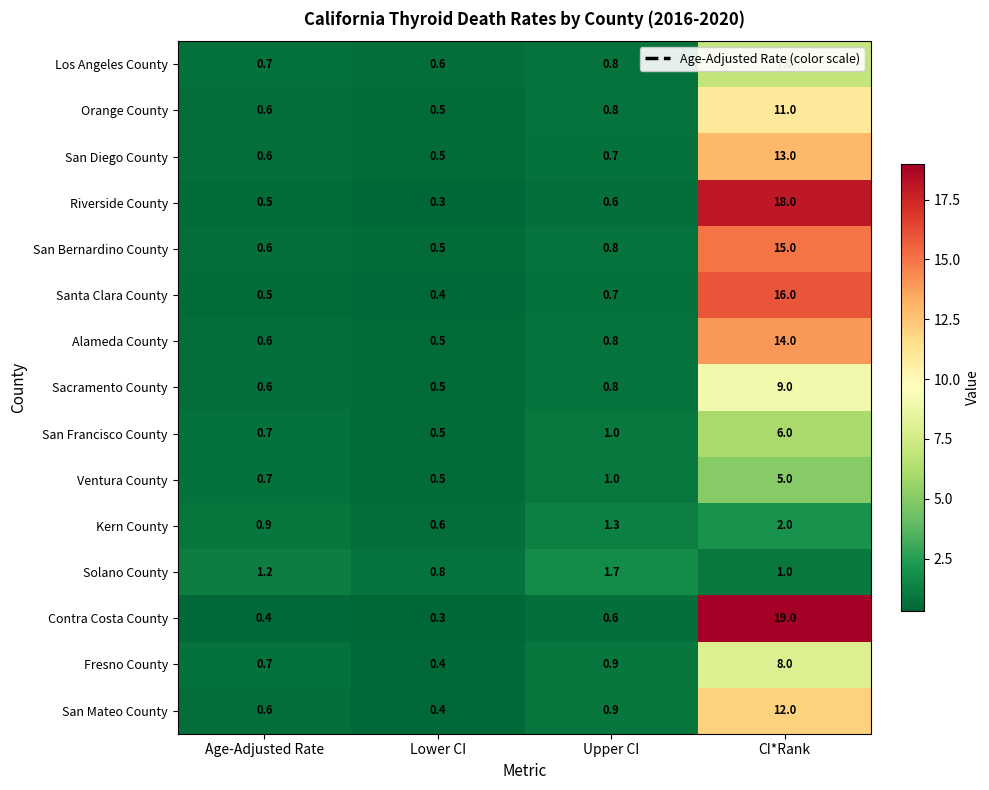

Which category has the lowest value across all series?

Lower CI